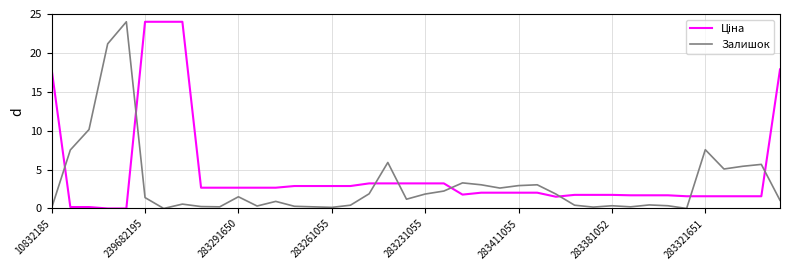

What is the greatest value displayed?

24.0